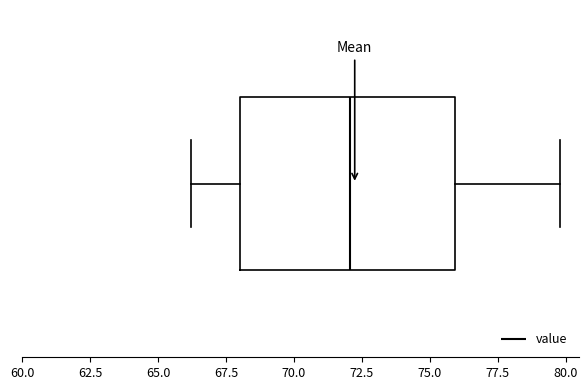

Transcribe this box plot: give where the median line is, the range the box spans, and where the two whiskers end, as read against the x-axis. The values are not printed on the chart, so give them approximately, as read against the axis.

median 72, box 68 to 76, whiskers 66 to 80